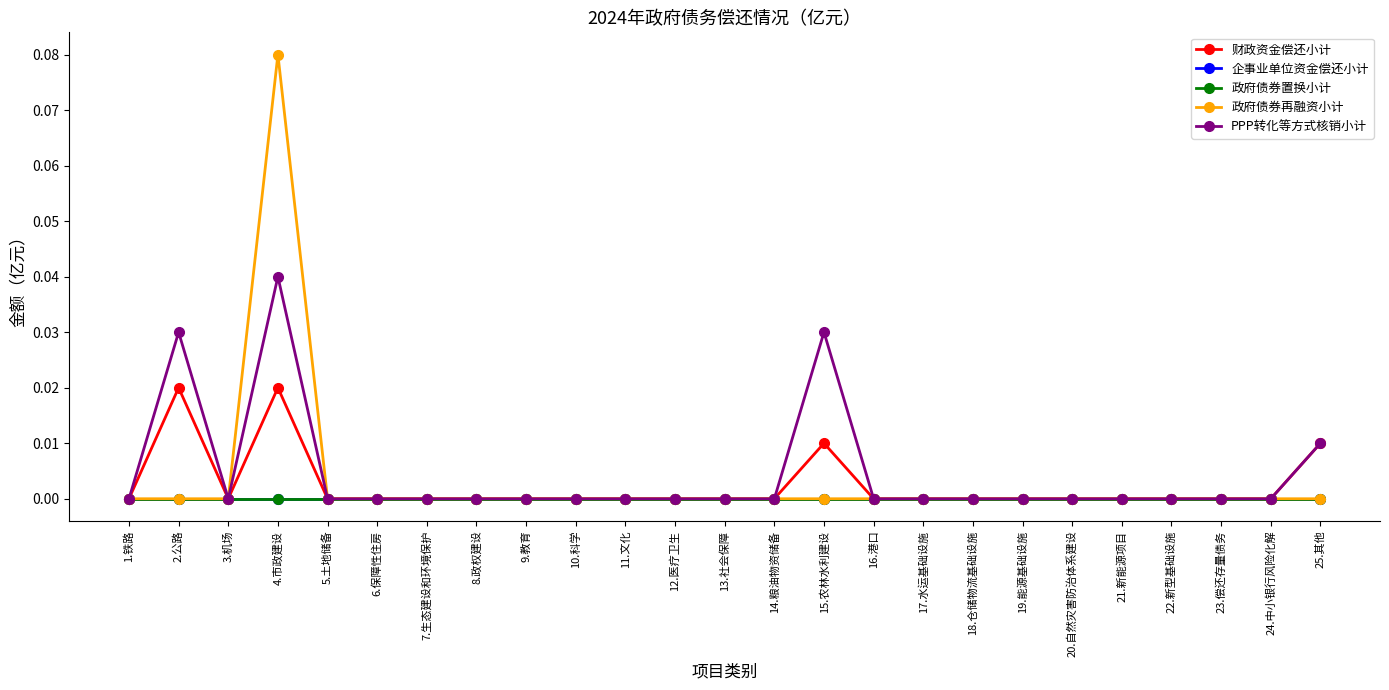

What position from the right is 25.其他?

1